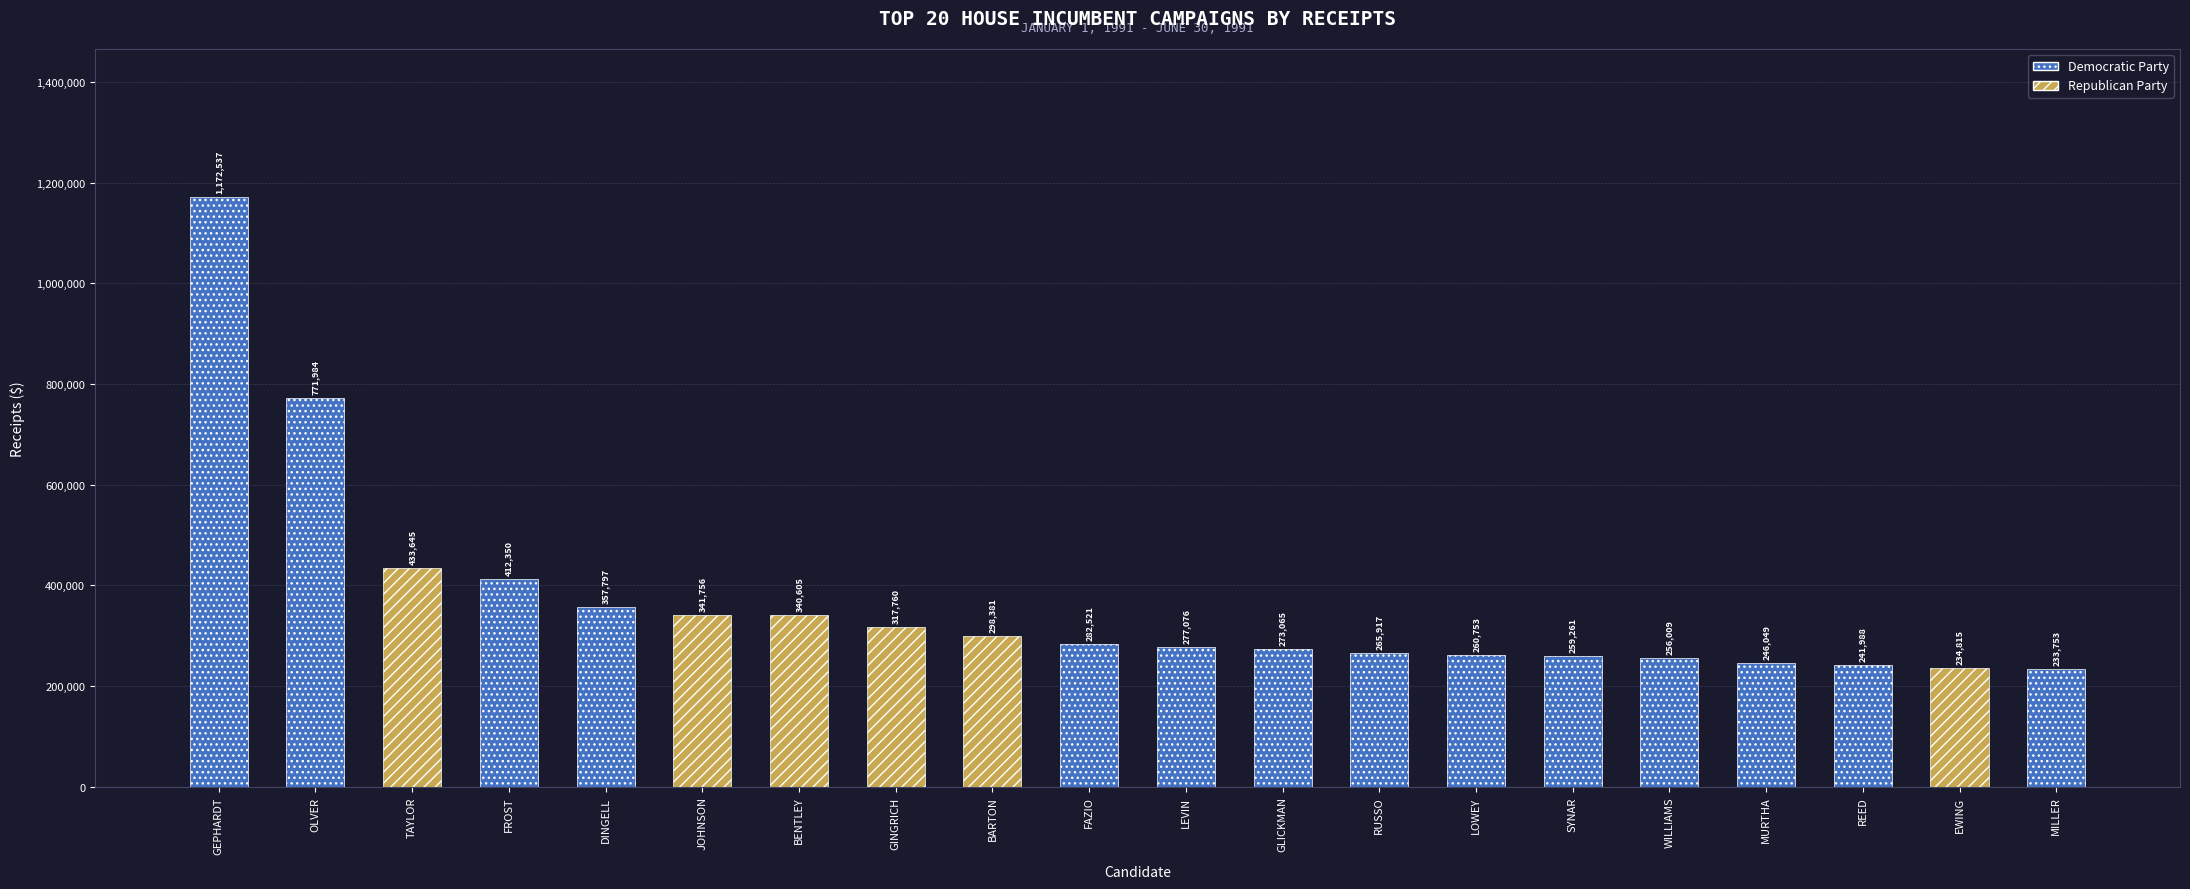

List the labels in order of value, smallest first.

MILLER, EWING, REED, MURTHA, WILLIAMS, SYNAR, LOWEY, RUSSO, GLICKMAN, LEVIN, FAZIO, BARTON, GINGRICH, BENTLEY, JOHNSON, DINGELL, FROST, TAYLOR, OLVER, GEPHARDT